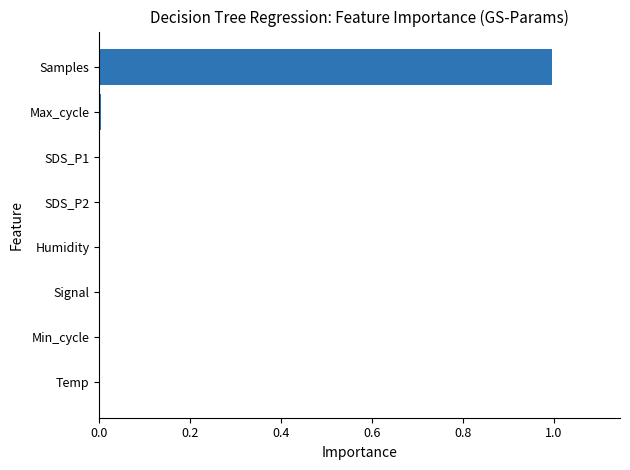

Which label corresponds to the largest value in the chart?

Samples